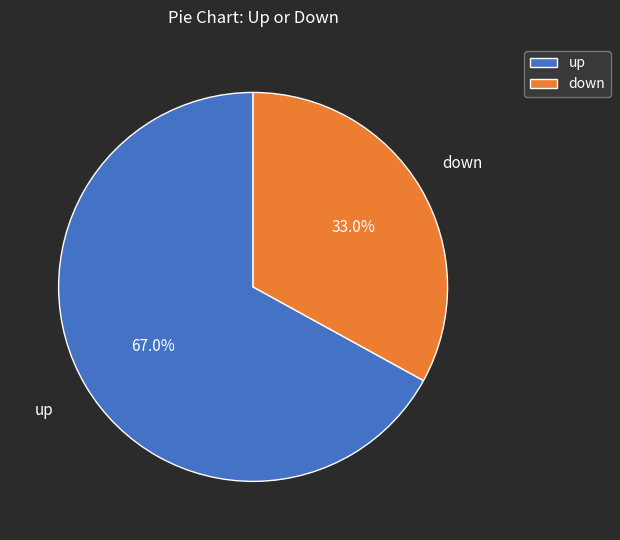

To the nearest percent, what is the average slice percentage?

50%